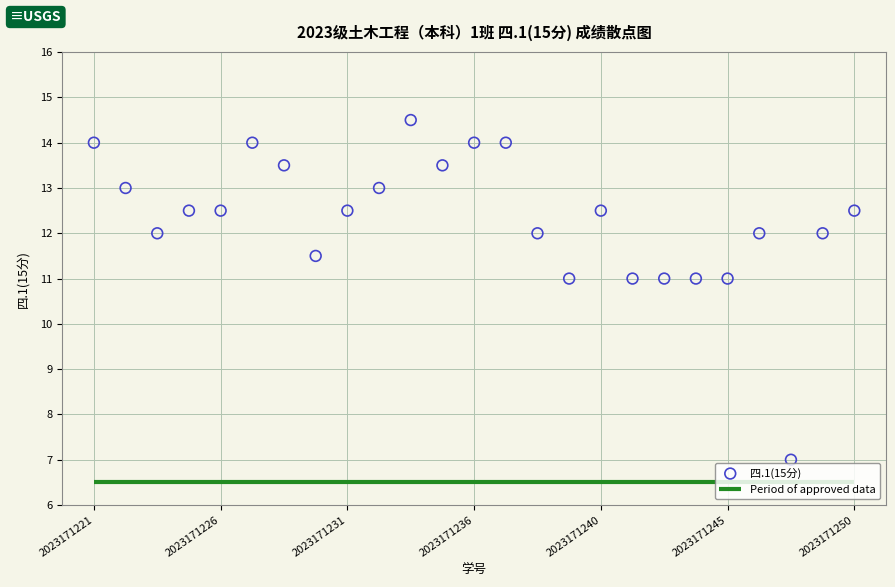

What is the range of Y values (max minus min)?

7.5